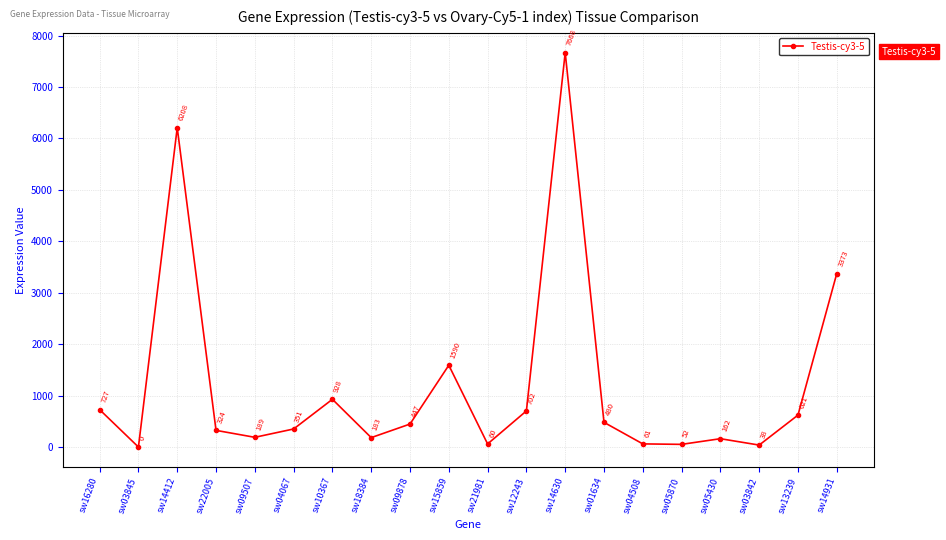

What is the approximate value at sw16280, to the nearest 100?

700